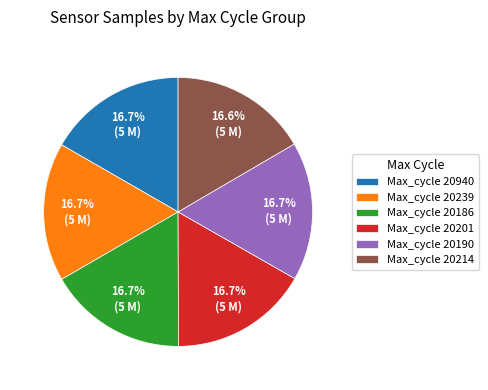

What is the ratio of the value at Max_cycle 20214 to the value at Max_cycle 20201?

1.0